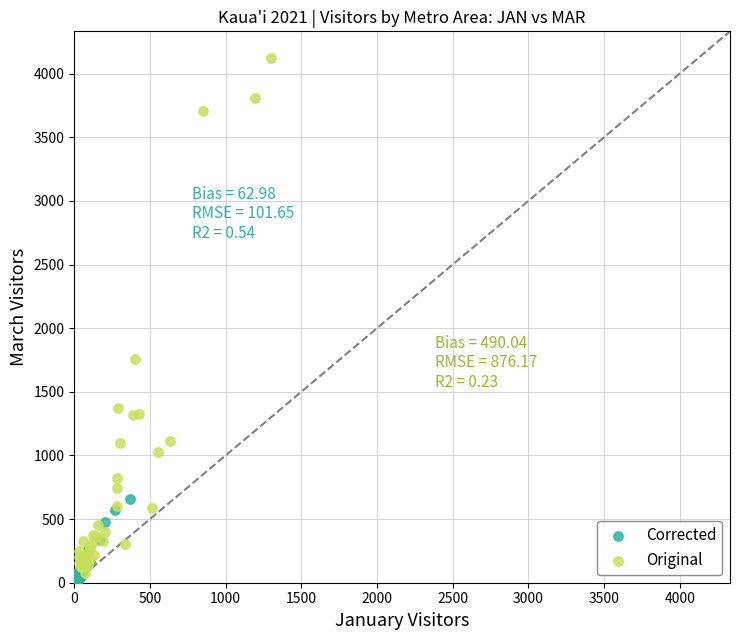

Which series contains the highest Y value?

Original